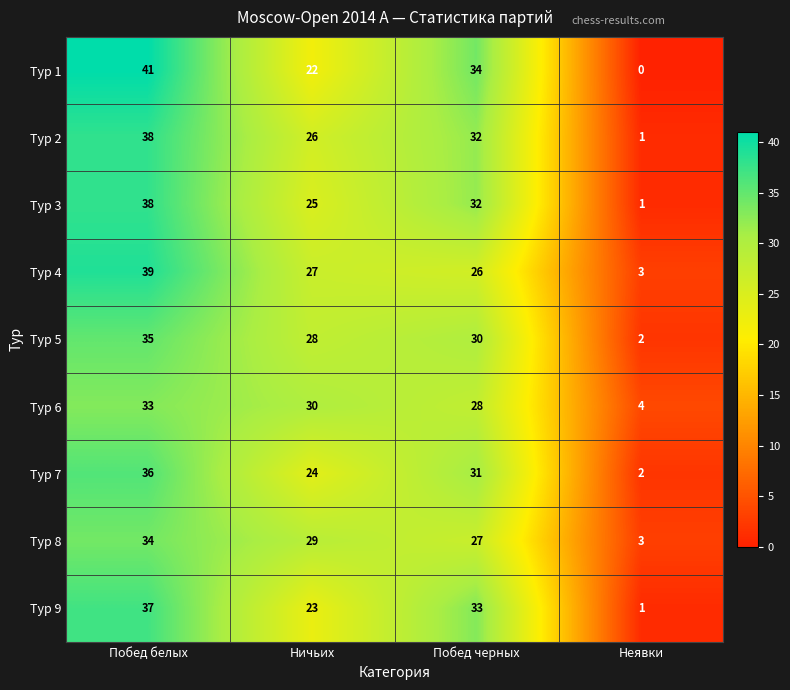

At Ничьих, list the series in order from largest to smallest.

Тур 6, Тур 8, Тур 5, Тур 4, Тур 2, Тур 3, Тур 7, Тур 9, Тур 1